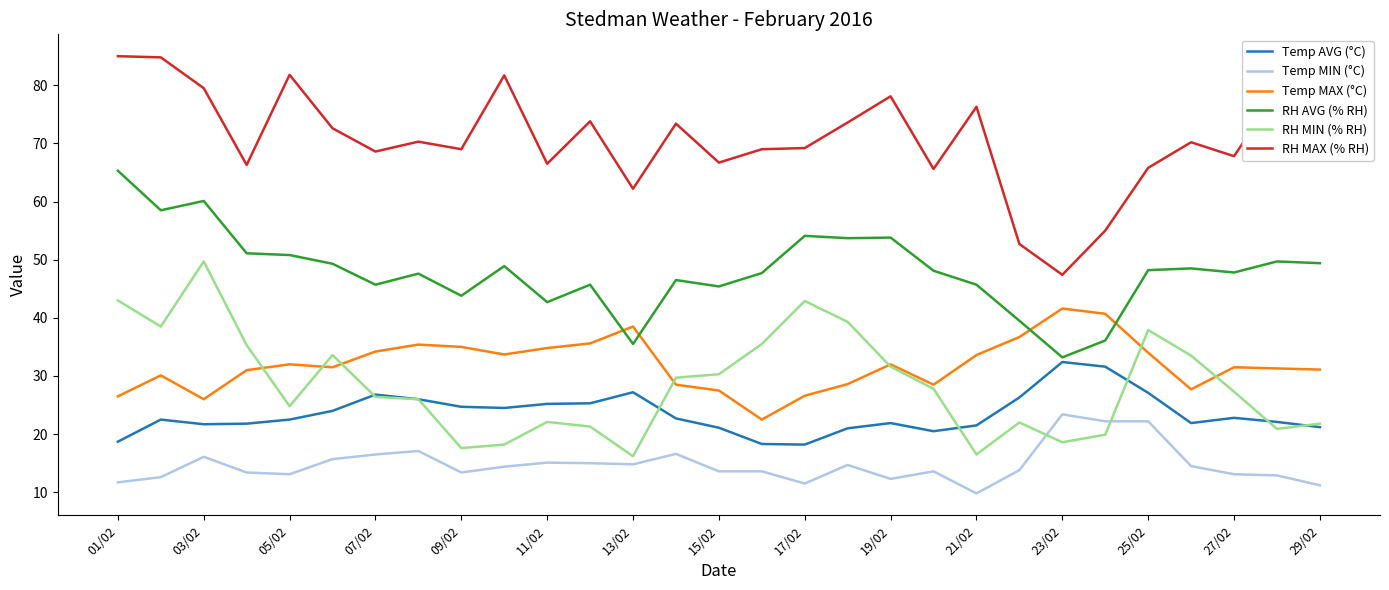

What is the average value of the Temp AVG (°C) series?

23.5